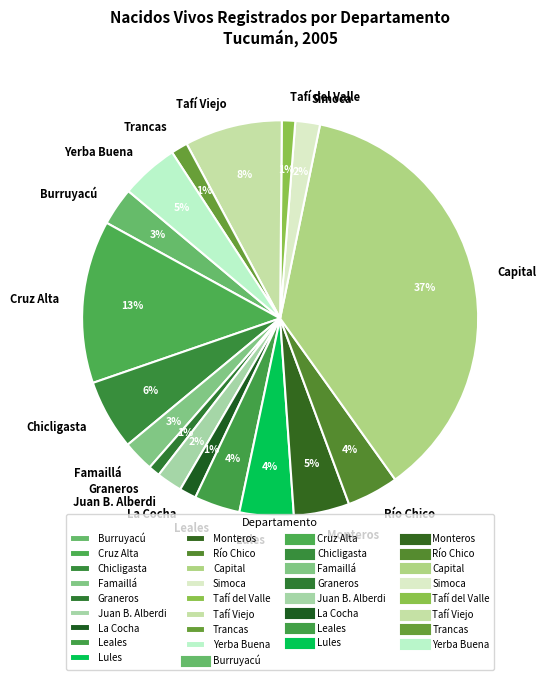

Which slice is the largest?

Capital